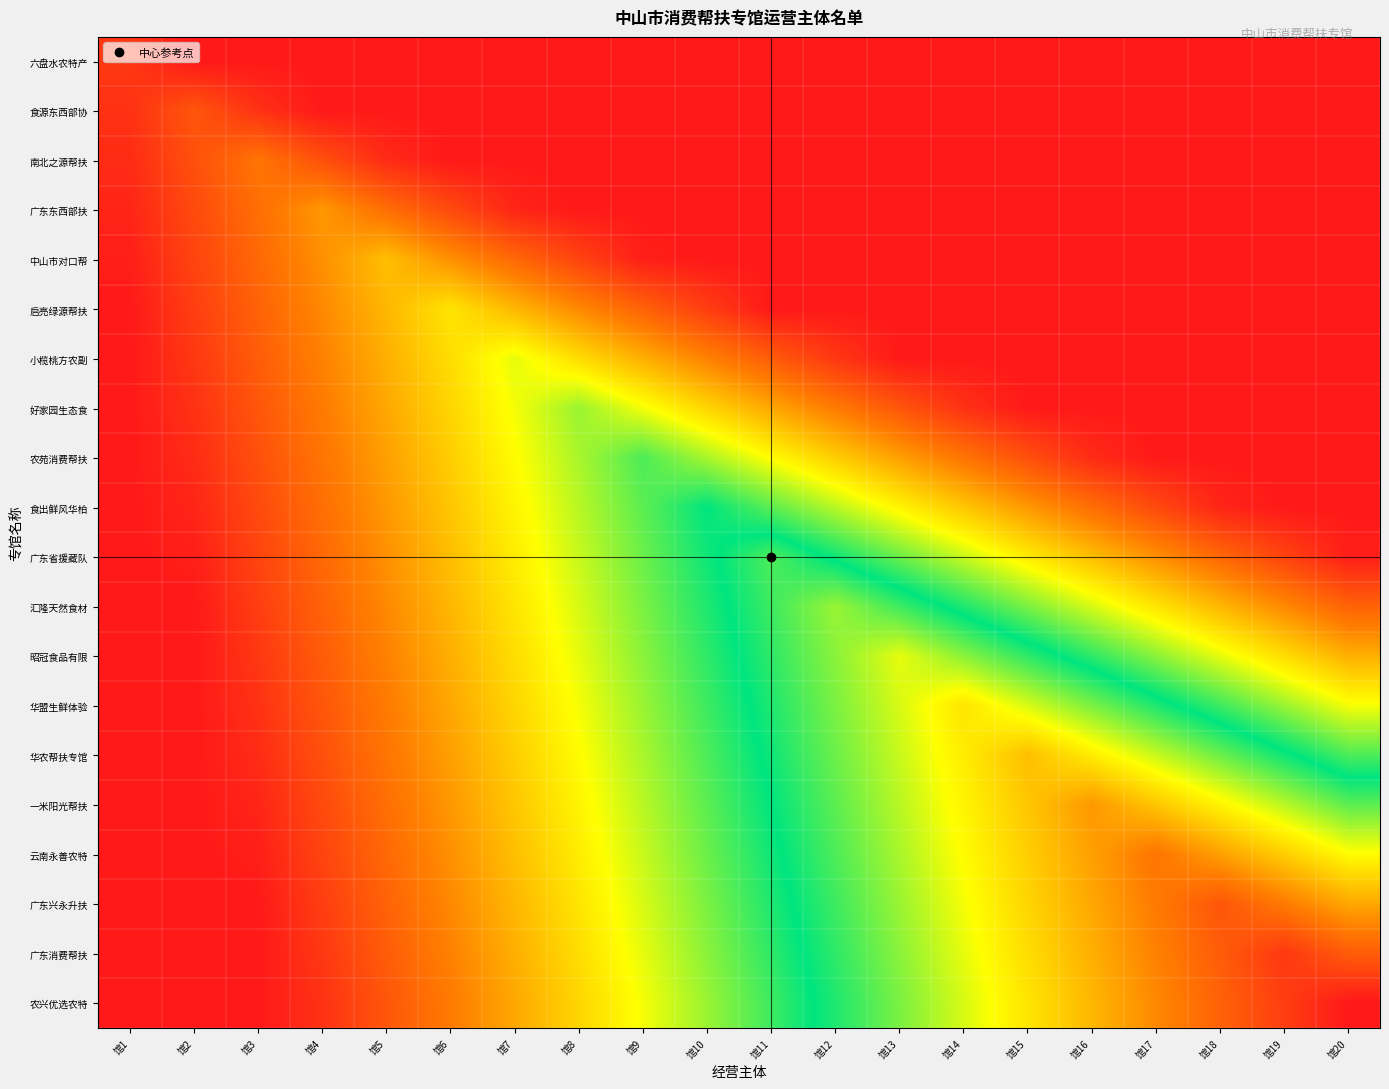

At how many categories does at least one series exceed 0?

20